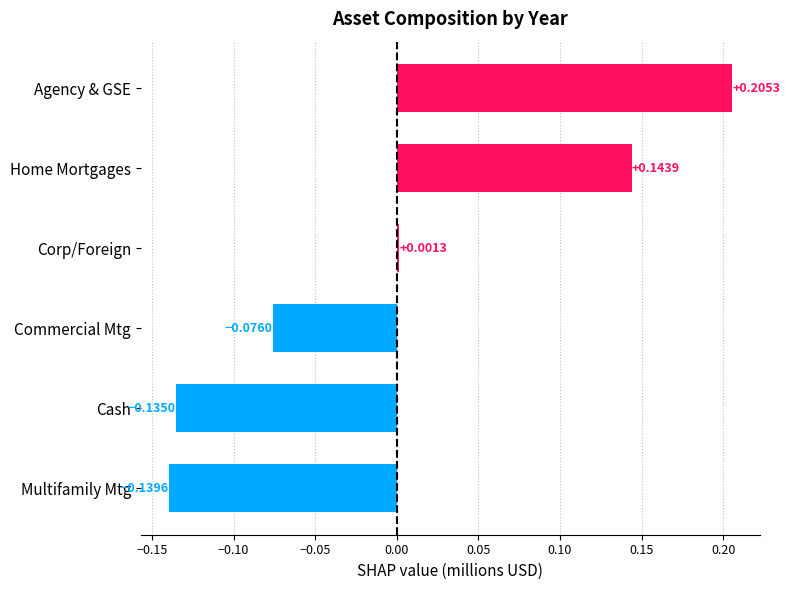

Where is the data nearest to the value 0?

Corp/Foreign